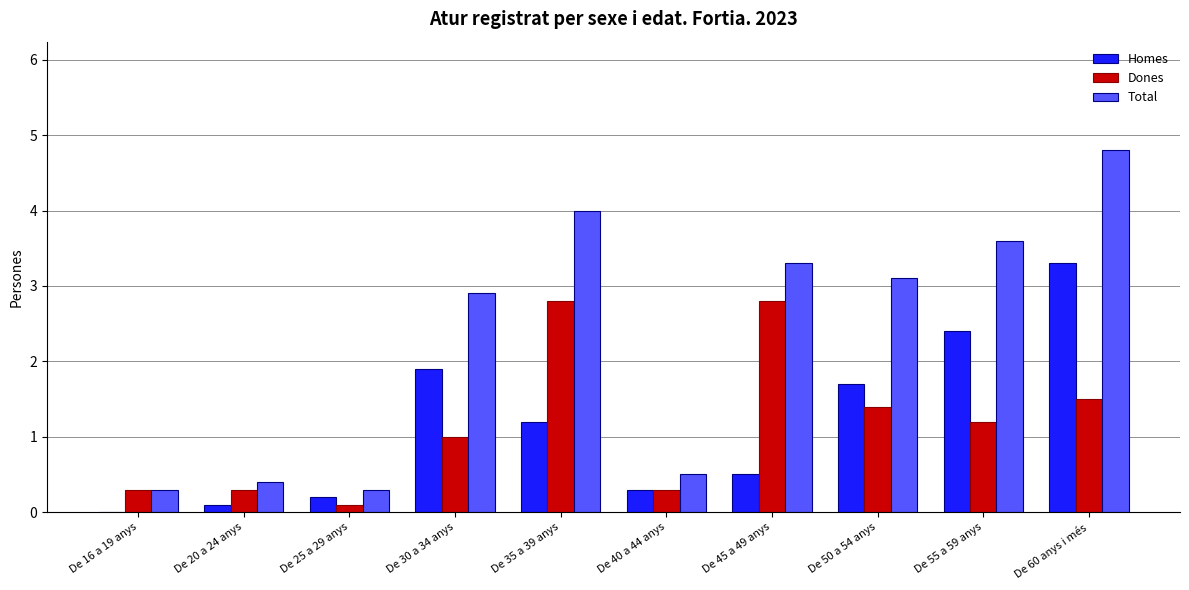

Which series has the largest total across all categories?

Total